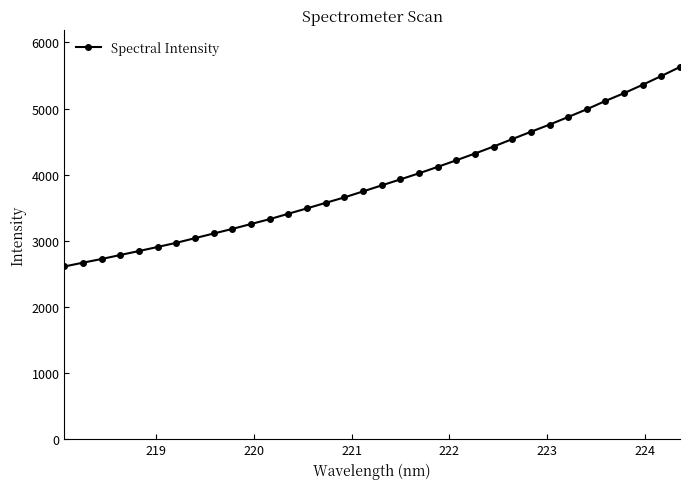

What is the value of the 9th point from the left?

3111.1